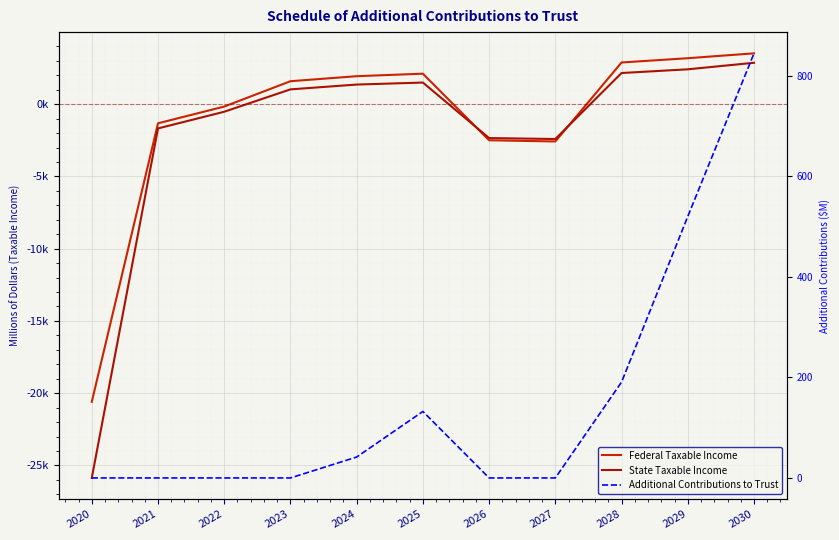

How many series are shown in this chart?

3